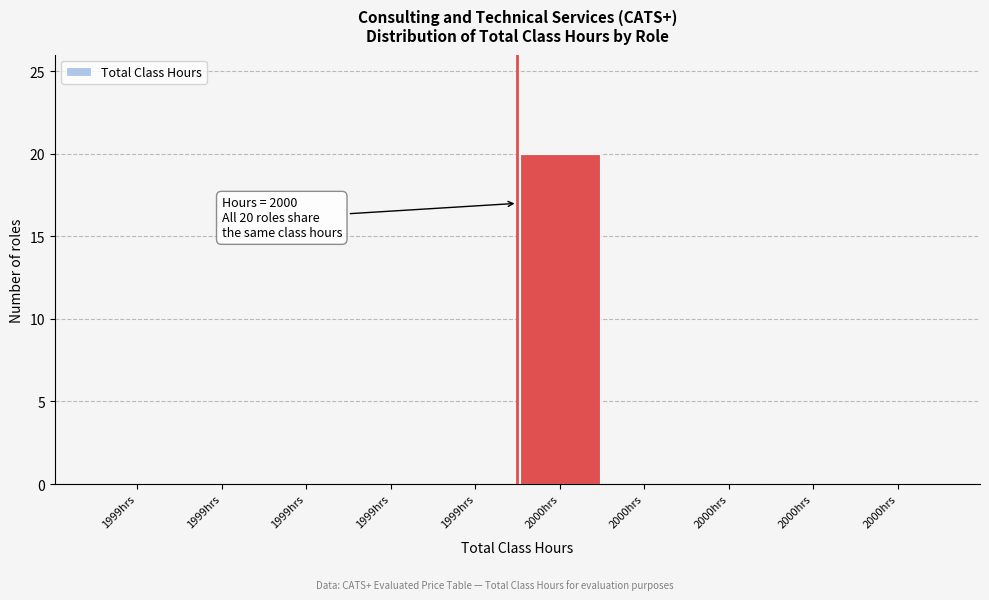

Are the bars horizontal?

No